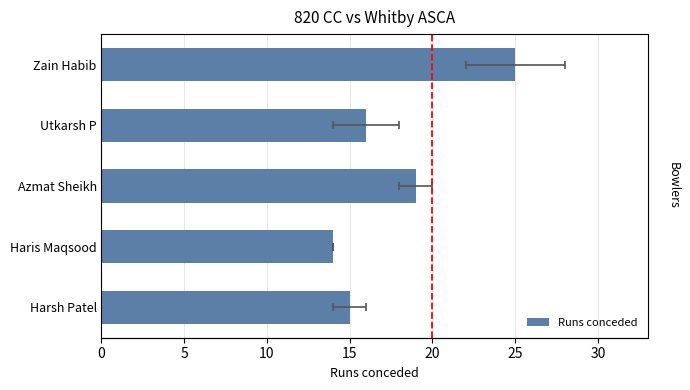

What is the sum of all values?

89